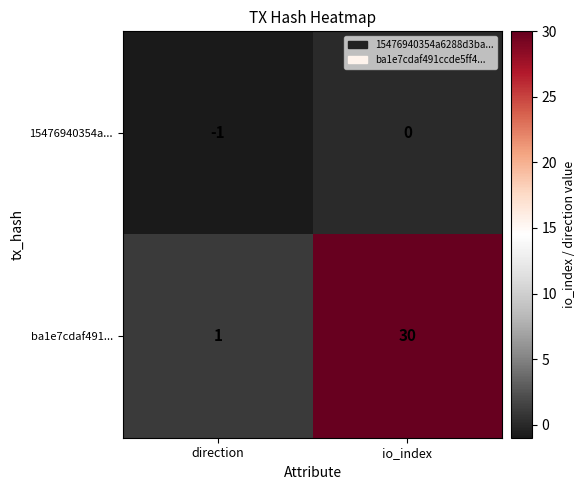

The value of ba1e7cdaf491... at direction is 1. True or false?

True